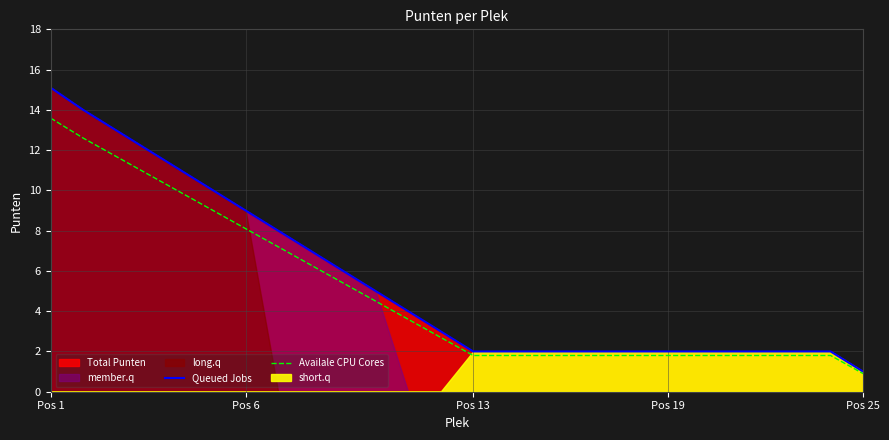

Where is Availale CPU Cores nearest to the value 7?

7